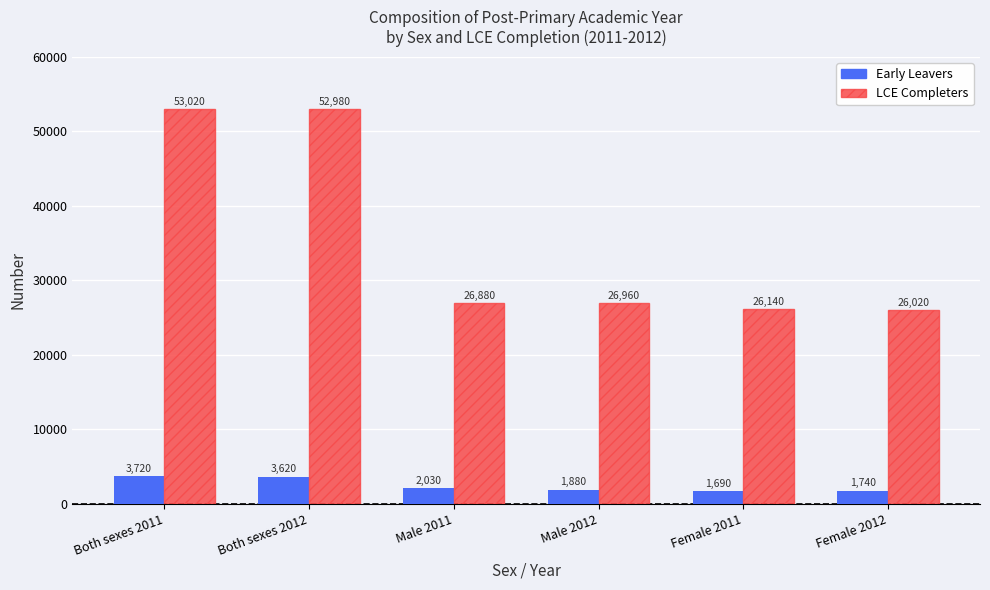

At which label does LCE Completers first exceed 26960?

Both sexes 2011